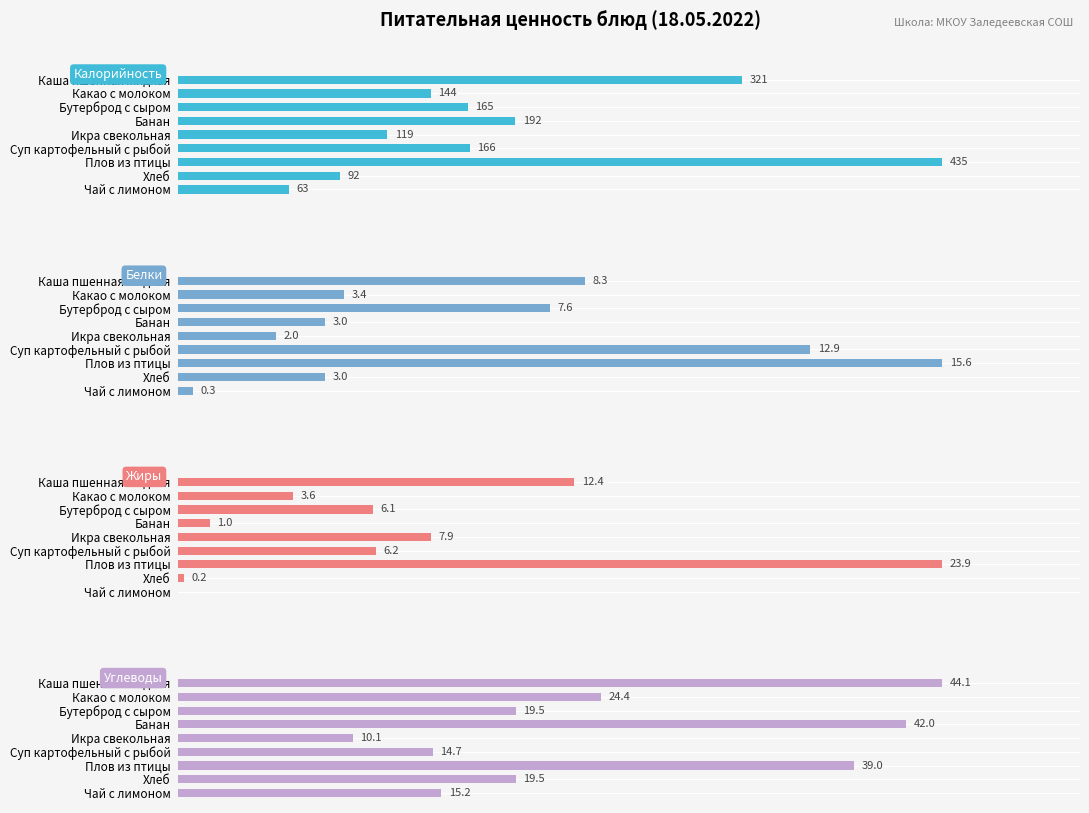

What is the sum of all Калорийность values?

1697.0